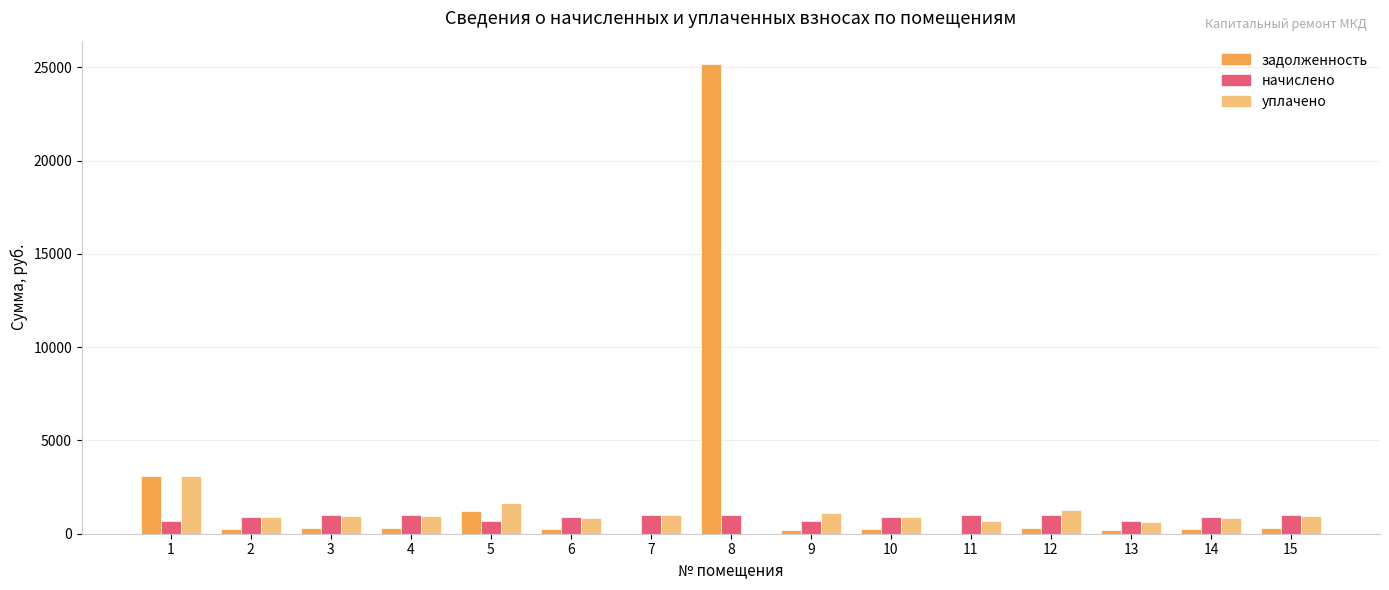

The уплачено series shows 868.5 at 14. True or false?

True